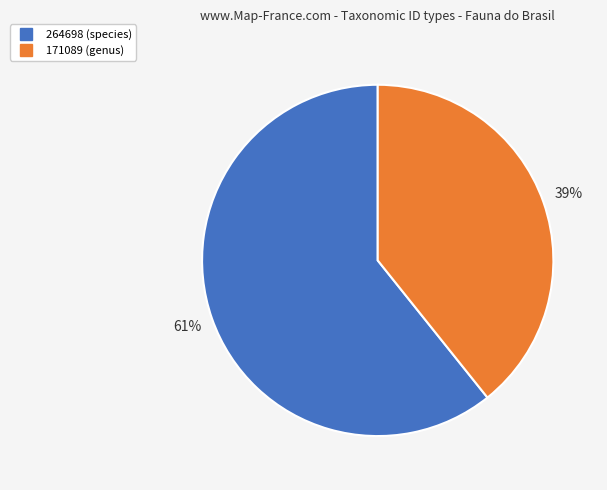

To the nearest percent, what is the average slice percentage?

50%